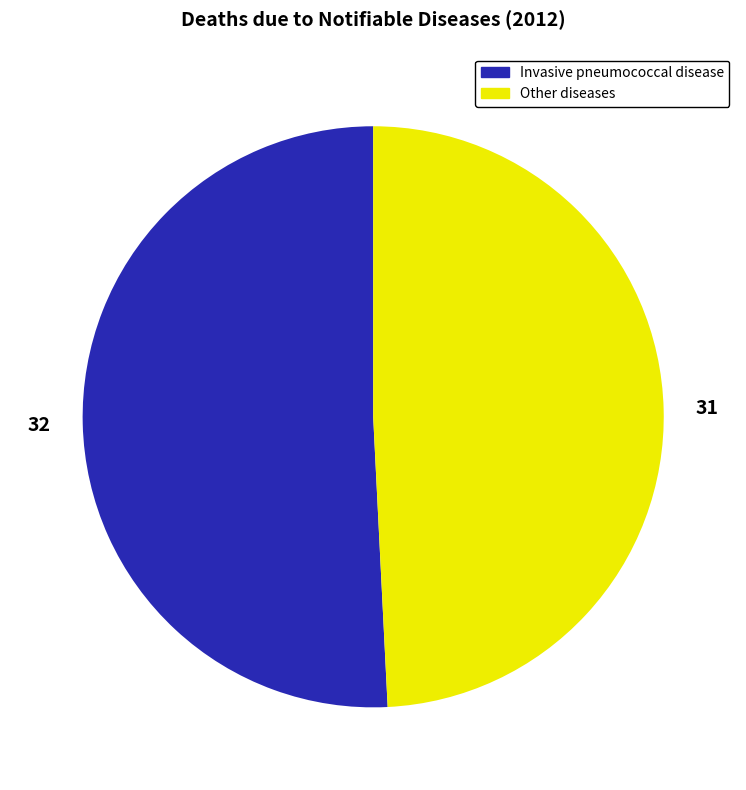

Is there a majority slice in this chart?

Yes